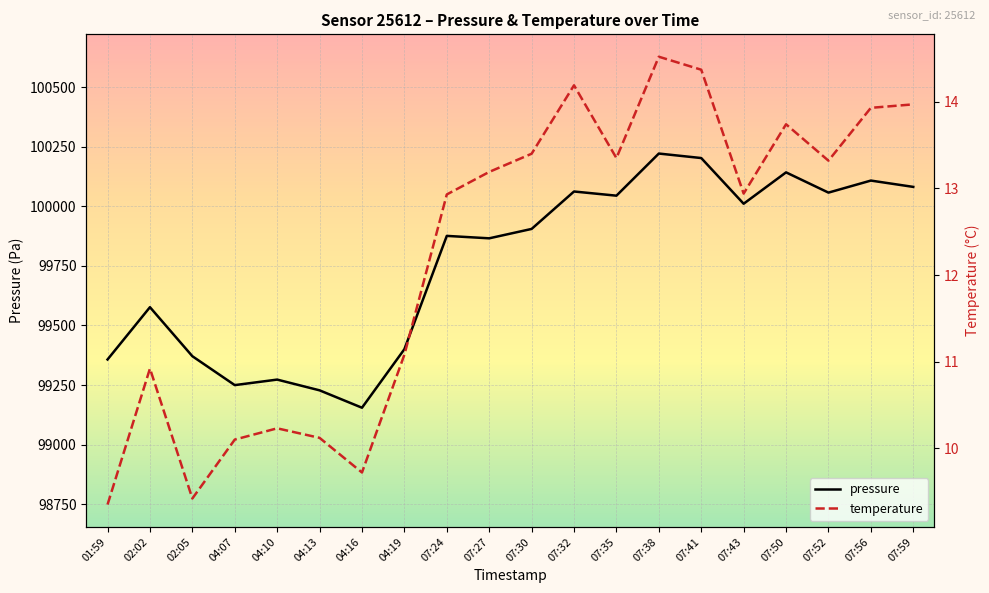

True or false: temperature and pressure intersect in this chart.

False